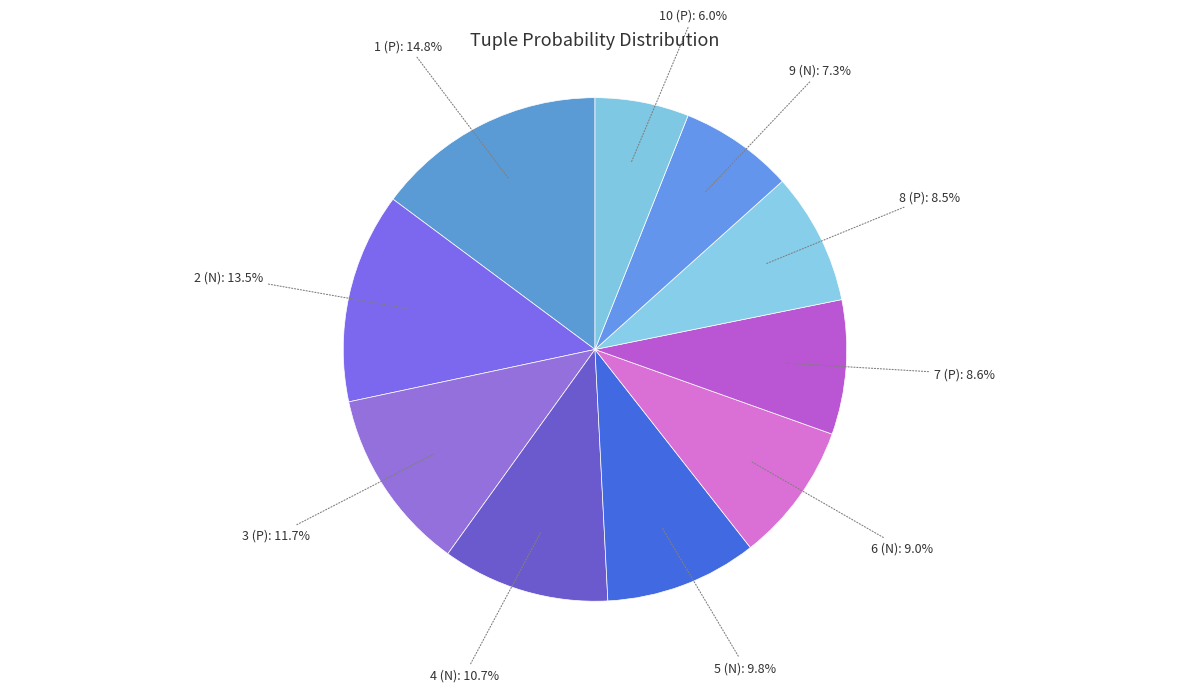

What percentage is the 1 (P) slice, to the nearest percent?

15%